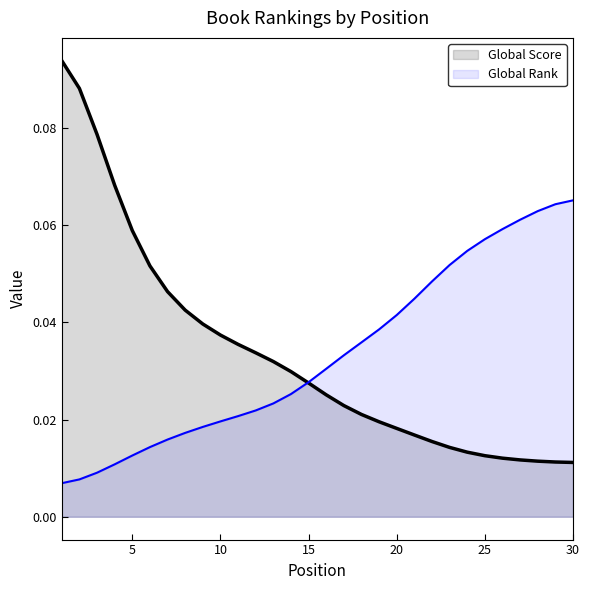

True or false: Global Score and Global Rank intersect in this chart.

True